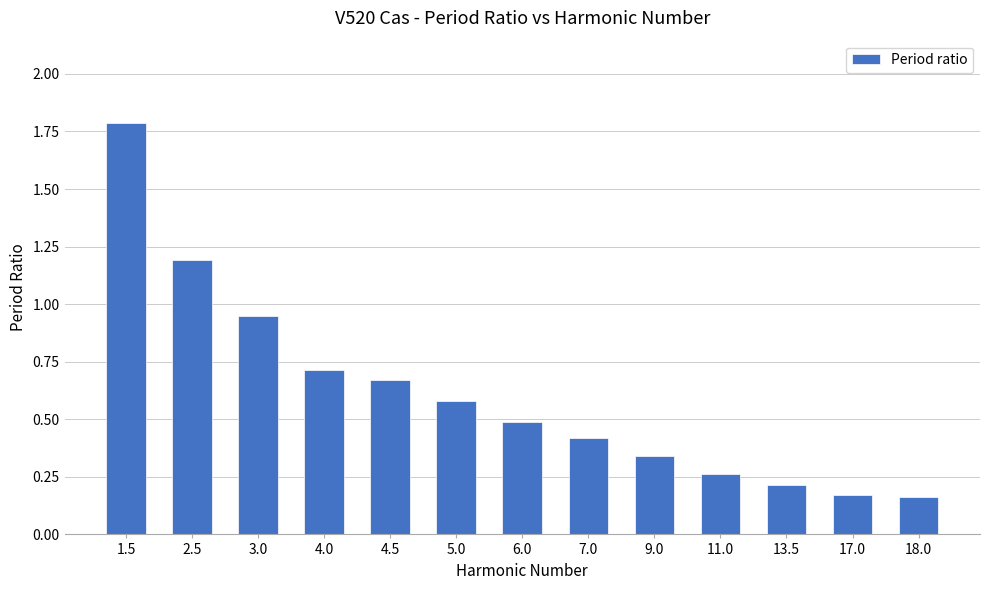

What is the sum of the values at 1.5 and 18.0?

2.0